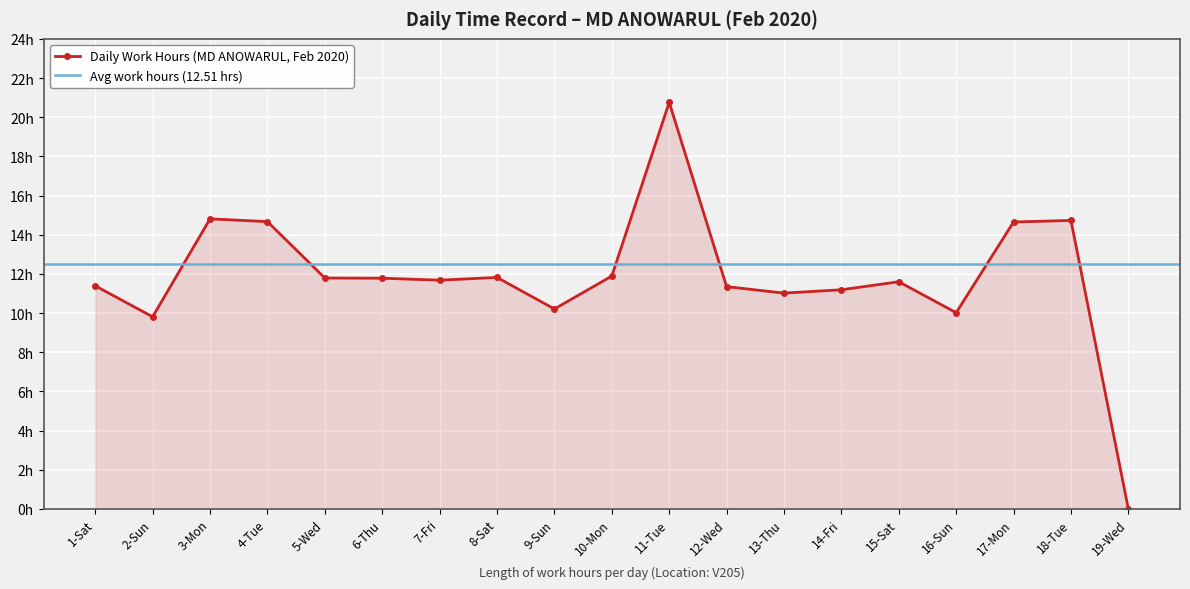

What is the average value?

11.9